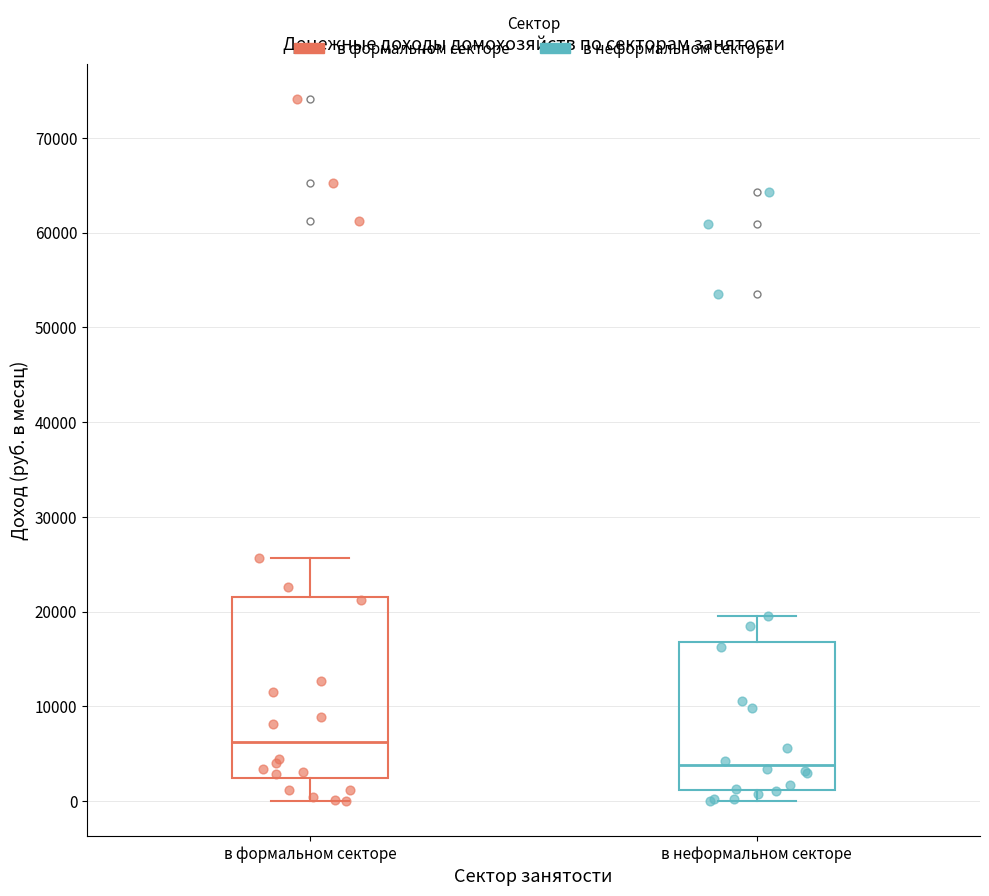

Which box is the tallest, from its lower edge to its upper edge?

в формальном секторе